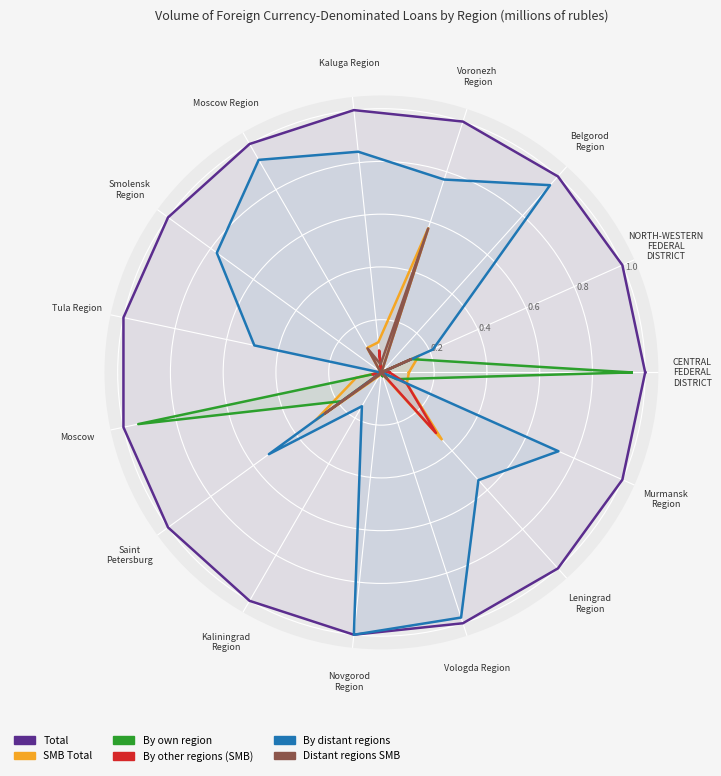

Which has a higher value, Kaliningrad
Region or Murmansk
Region?

Kaliningrad
Region